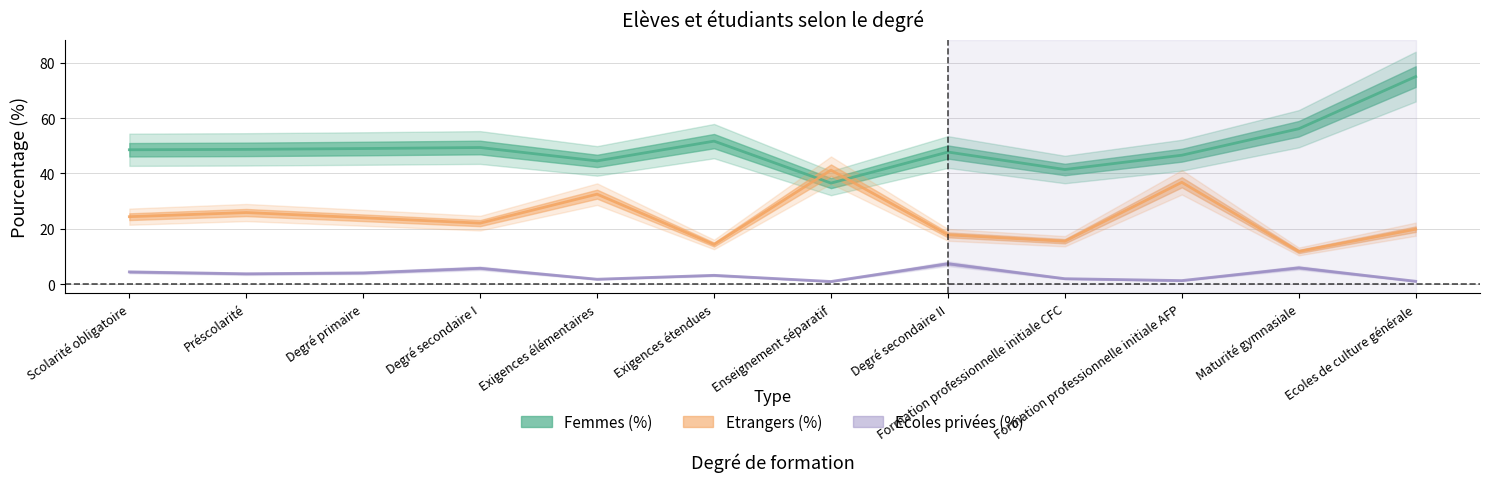

Is it true that Etrangers (%) equals 19.9 at Ecoles de culture générale?

True